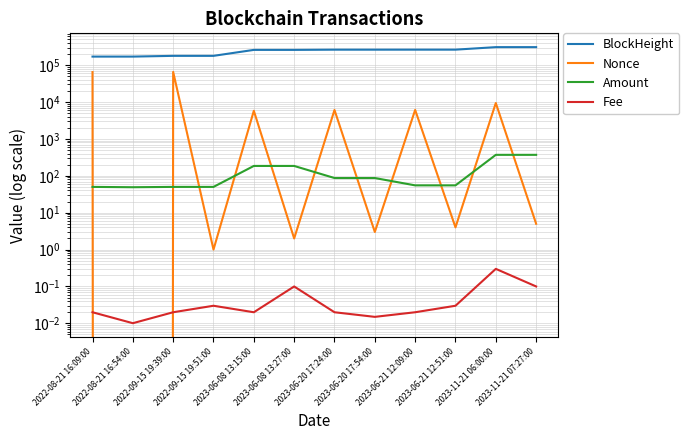

Which series has the largest range (max minus min)?

BlockHeight